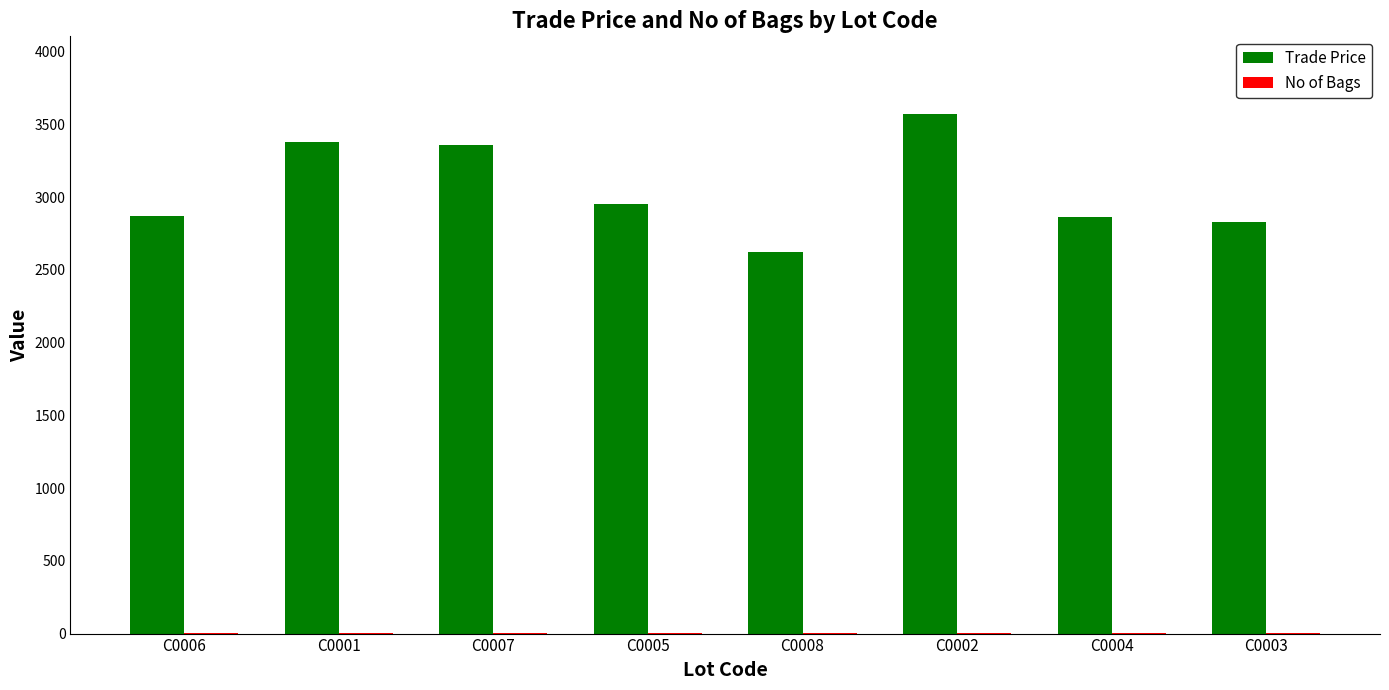

True or false: Trade Price has a value of 2830.0 at C0003.

True